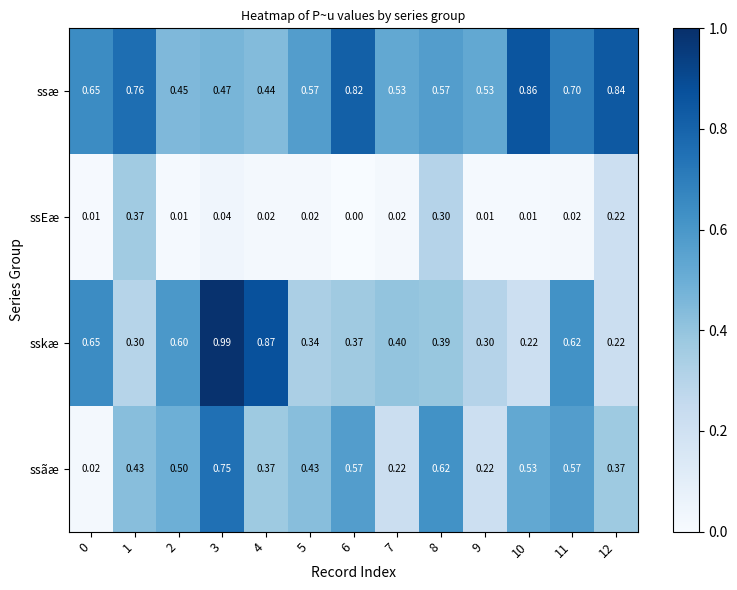

Is the value of ssæ at 4 greater than the value of ssãæ at 10?

No